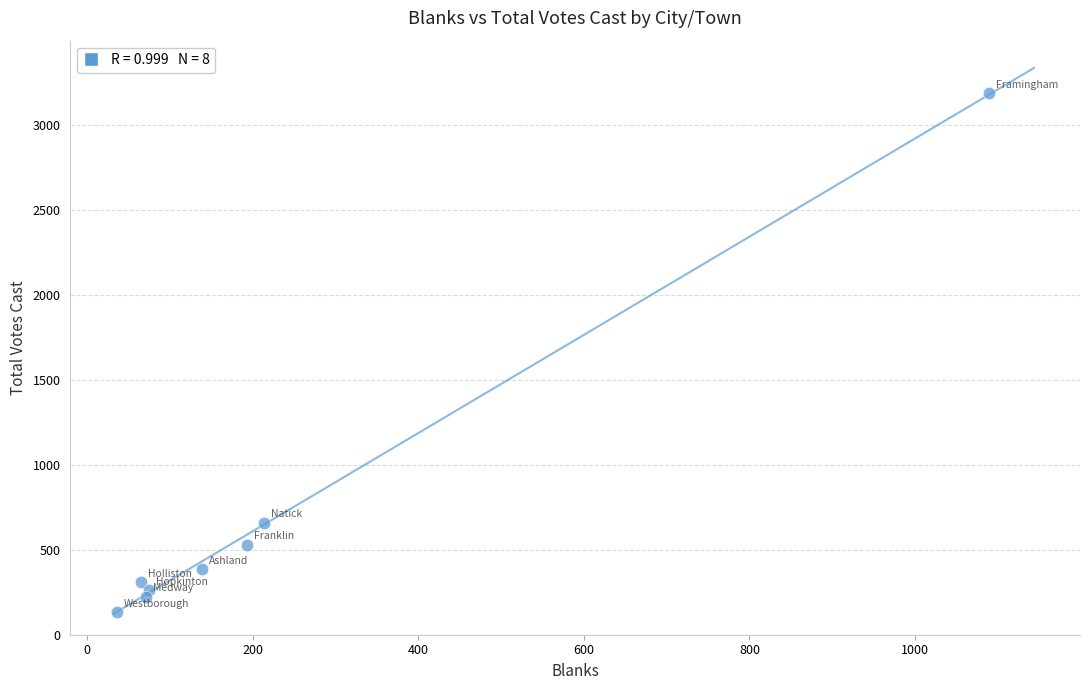

What Y value in the scatter plot is closest to 1660?

658